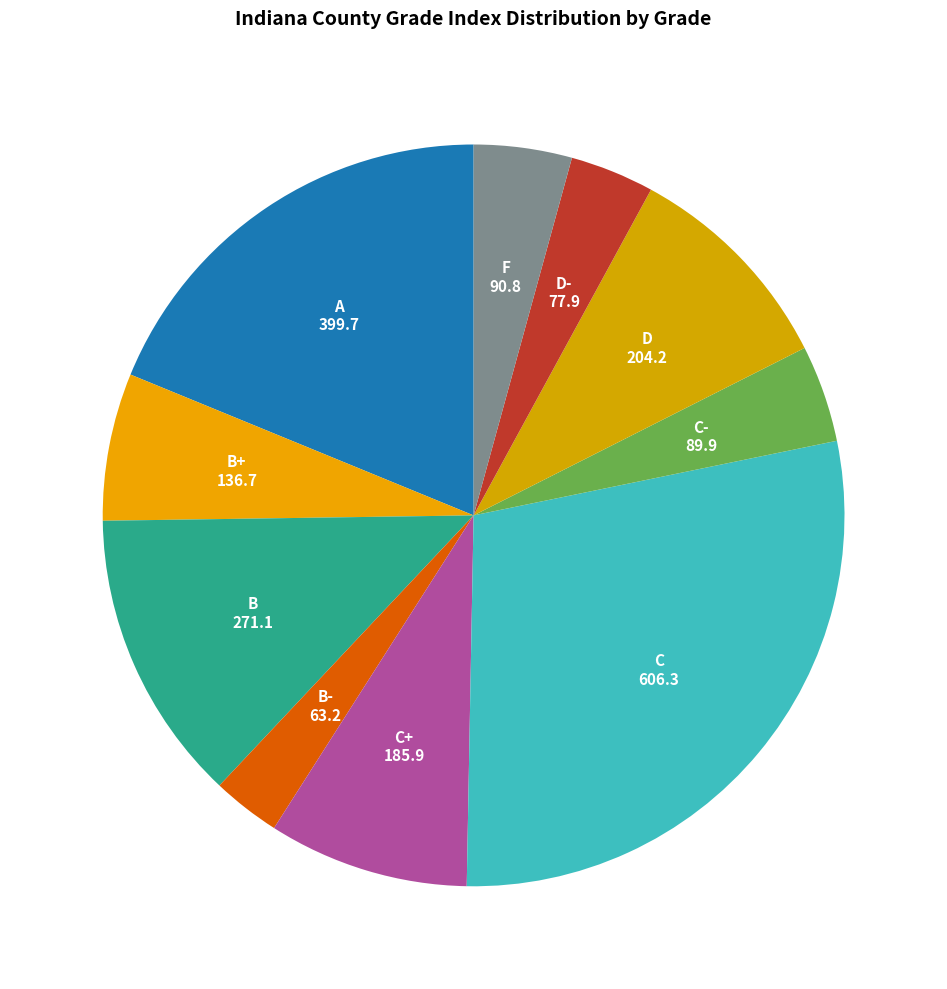

Count the number of slices in the pie.

10